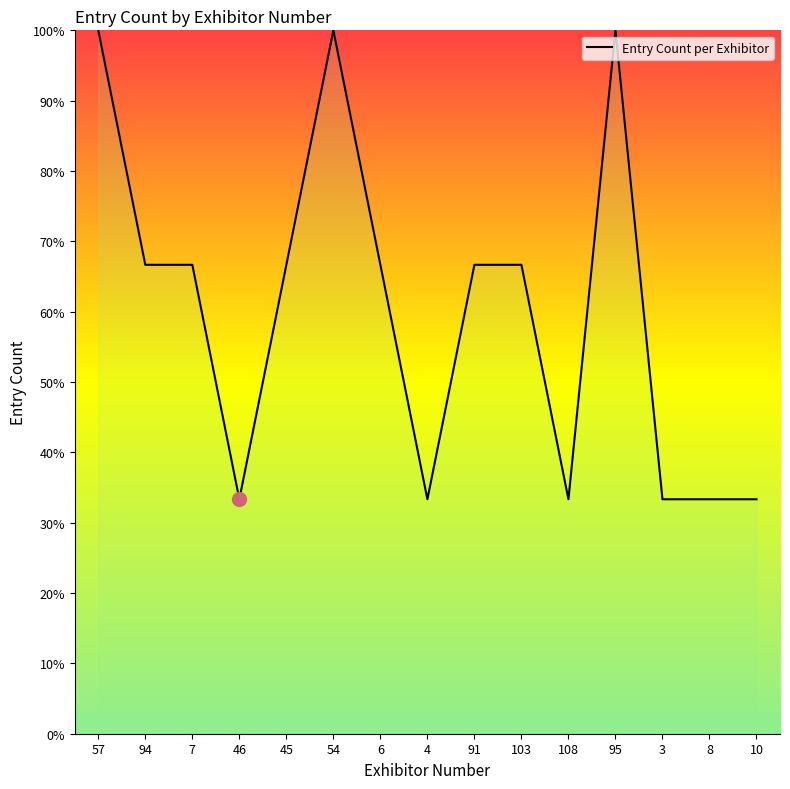

Is it true that the value at 45 is 90.7?

False